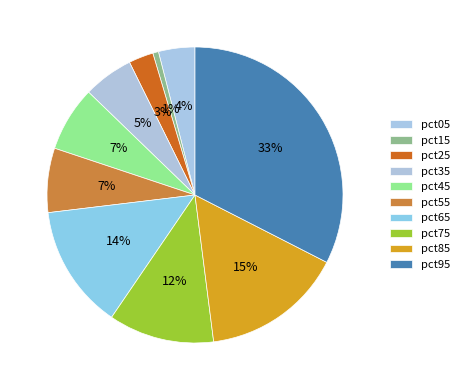

Rank the categories by value from highest to lowest.

pct95, pct85, pct65, pct75, pct45, pct55, pct35, pct05, pct25, pct15